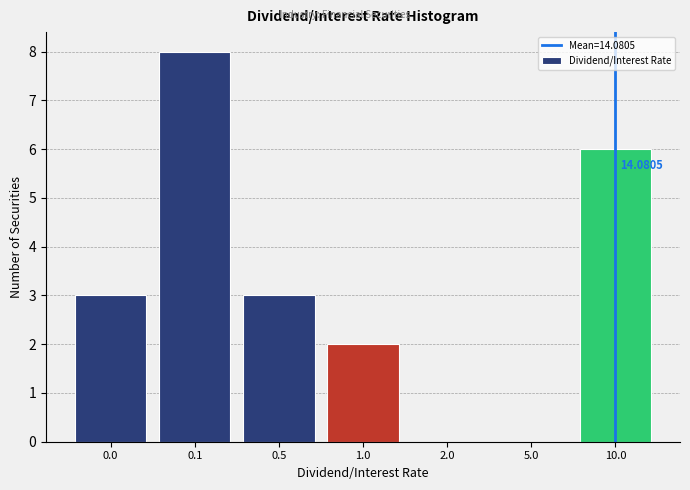

Which has a higher value, 0.5 or 1.0?

0.5